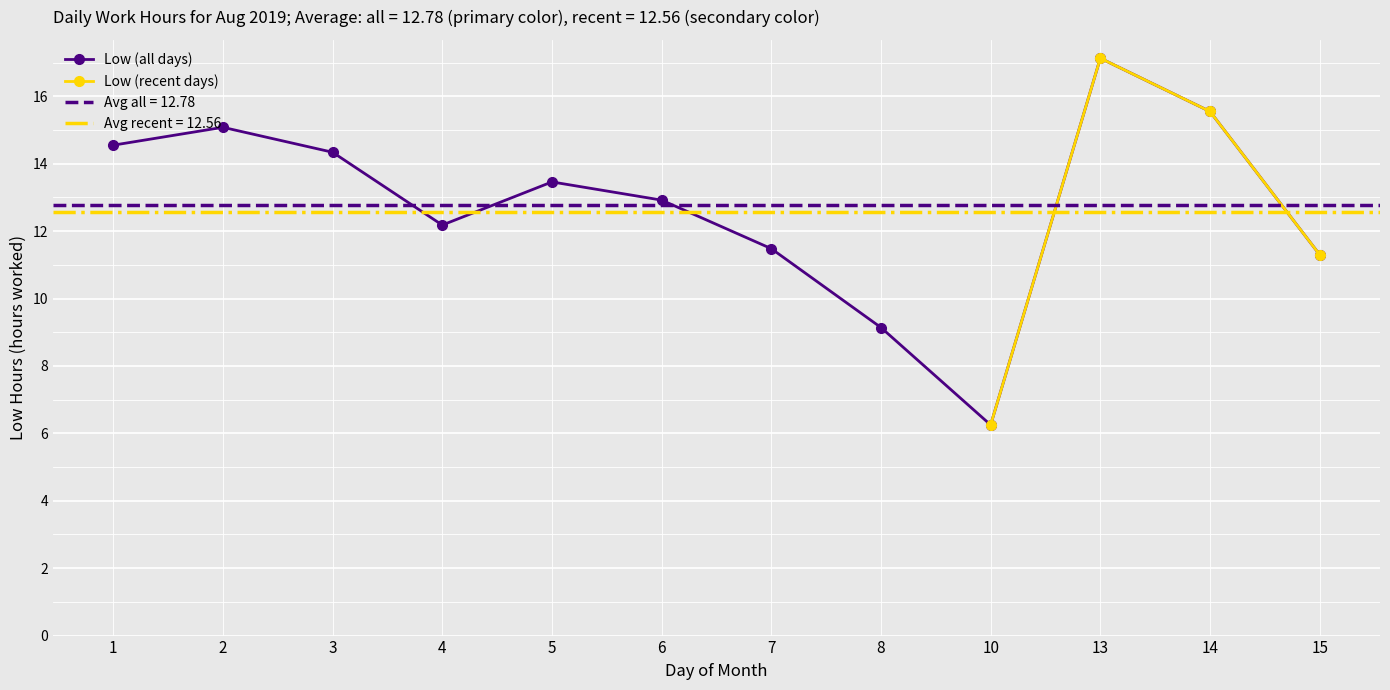

What is the minimum value shown in the chart?

6.2